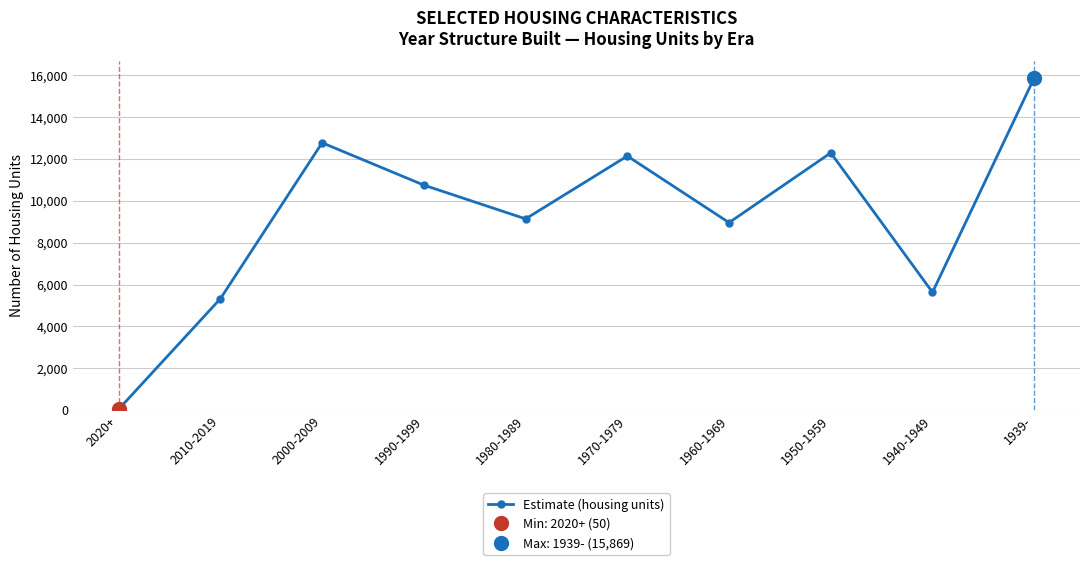

What is the sum of the values at 1990-1999 and 1970-1979?

22888